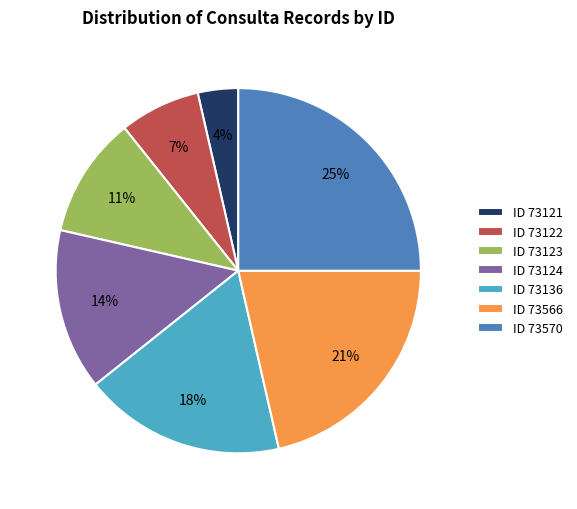

True or false: ID 73566 accounts for 30% of the total.

False